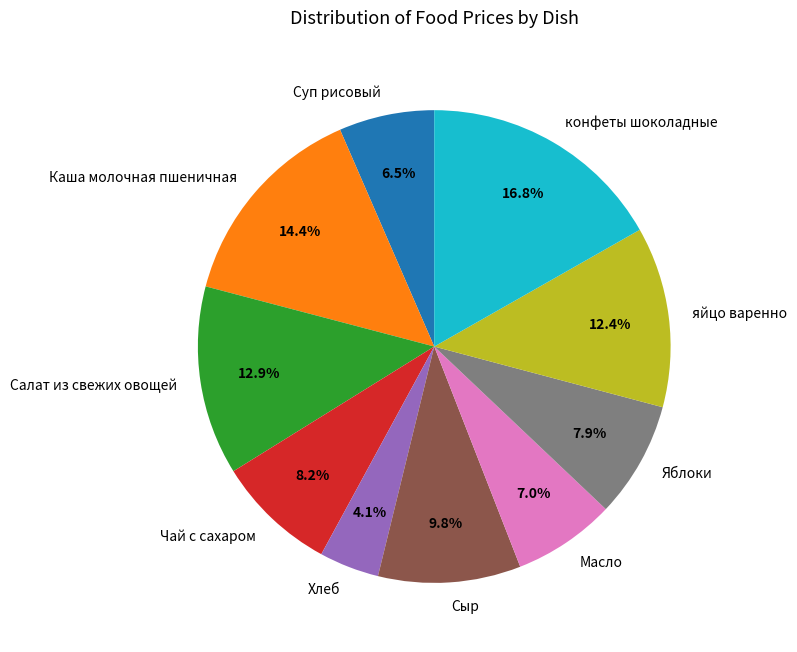

What is the largest slice in the pie chart?

конфеты шоколадные